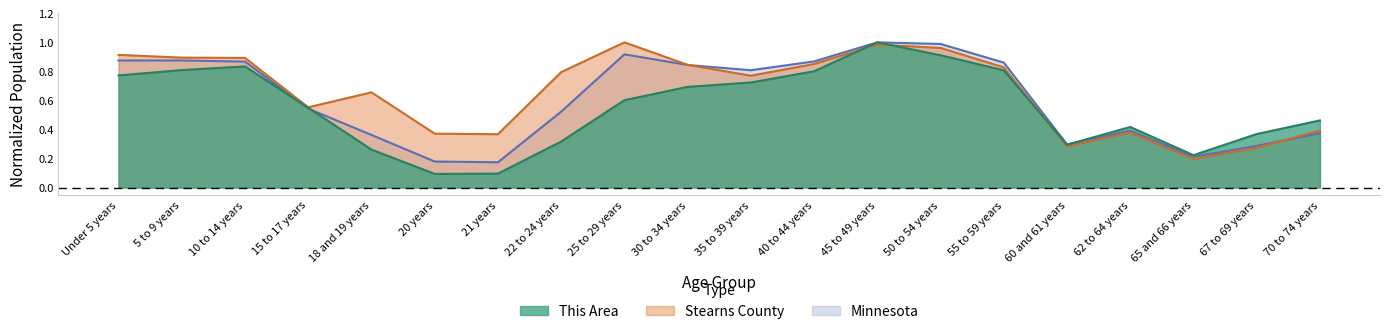

What is the difference between the second highest and second lowest values in the This Area series?

0.8